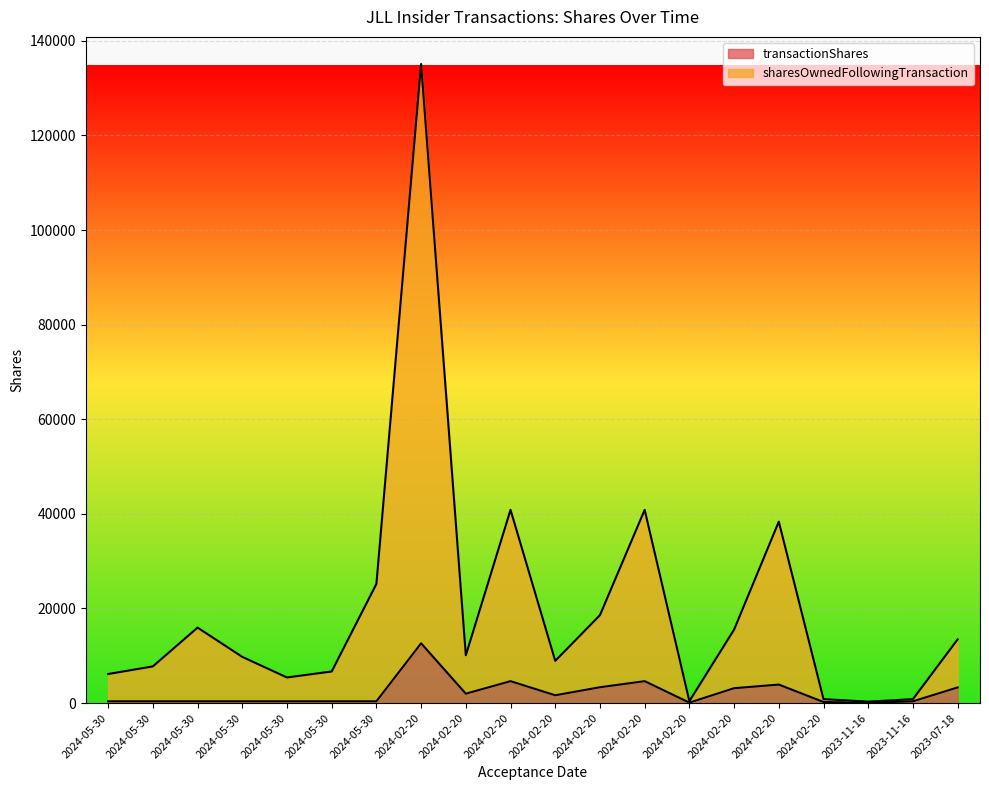

What is the approximate value of transactionShares at 2024-05-30?

375